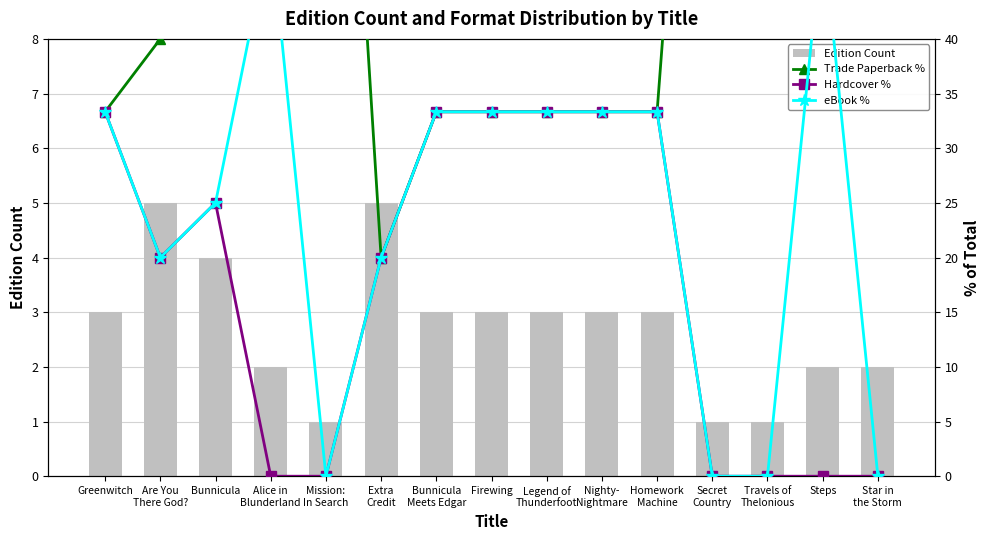

What are all the series names shown in the legend?

Edition Count, Trade Paperback %, Hardcover %, eBook %